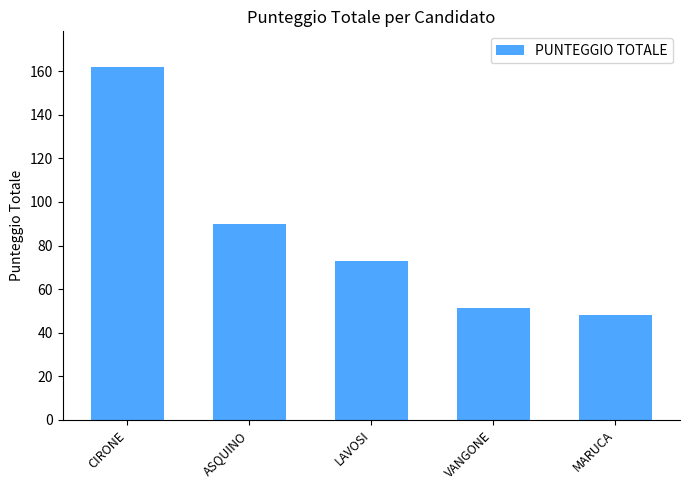

At which category does the chart reach its peak across all series?

CIRONE